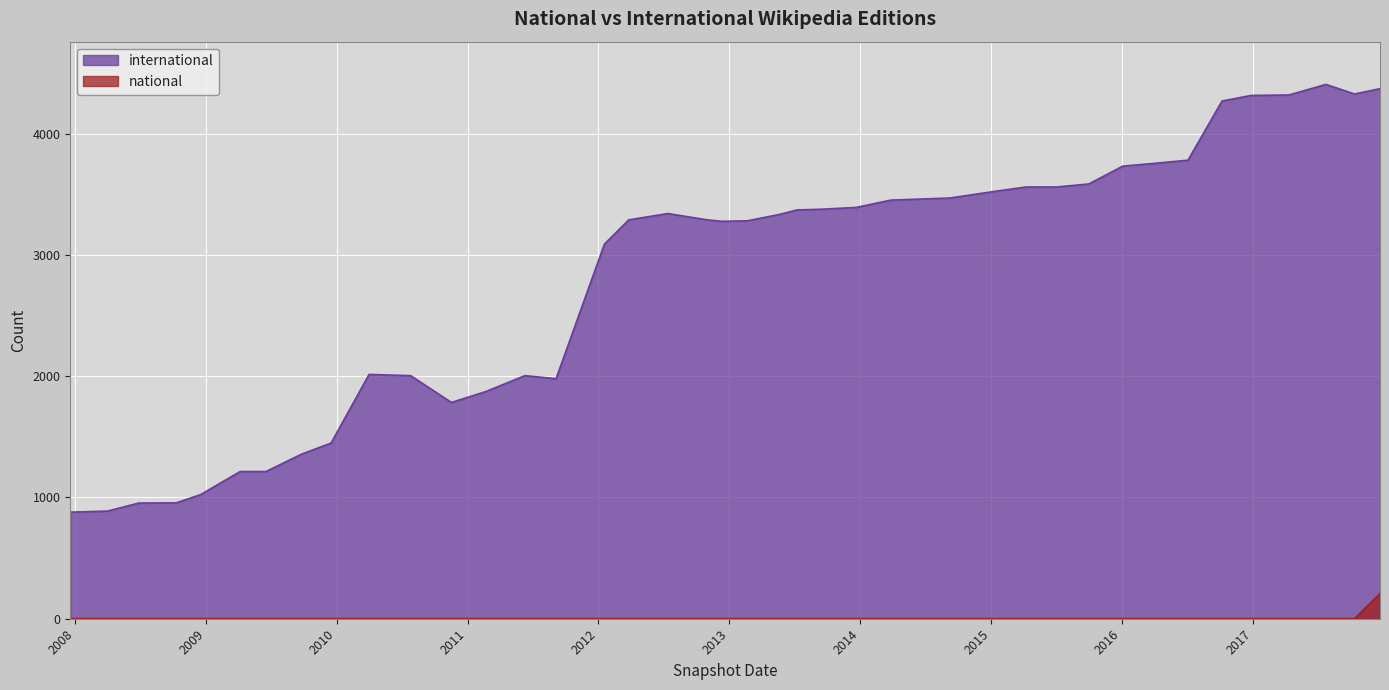

True or false: national and international intersect in this chart.

False